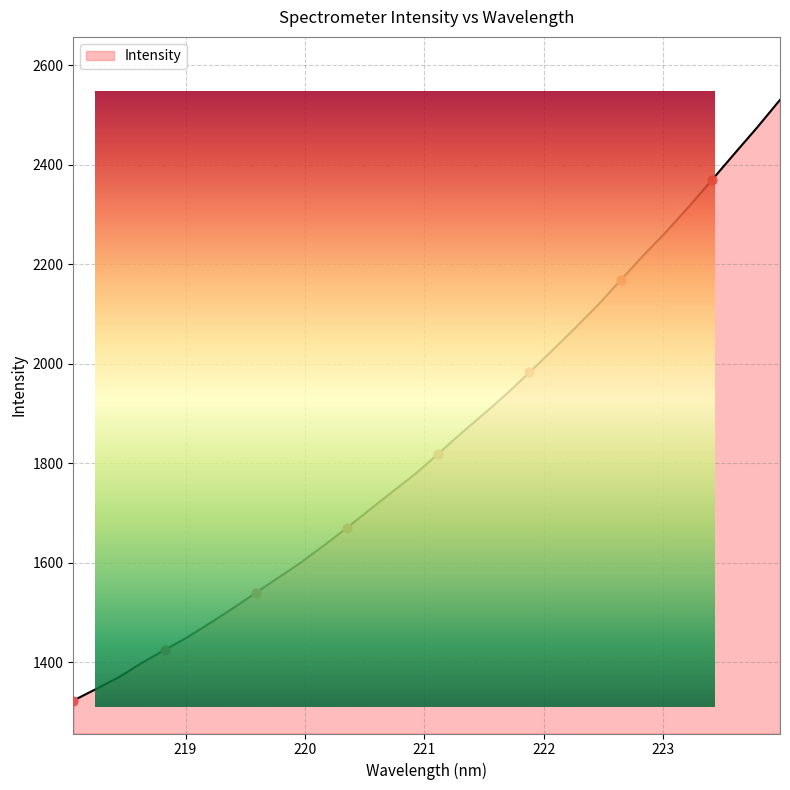

Which has a higher value, 223.5987 or 222.0721?

223.5987